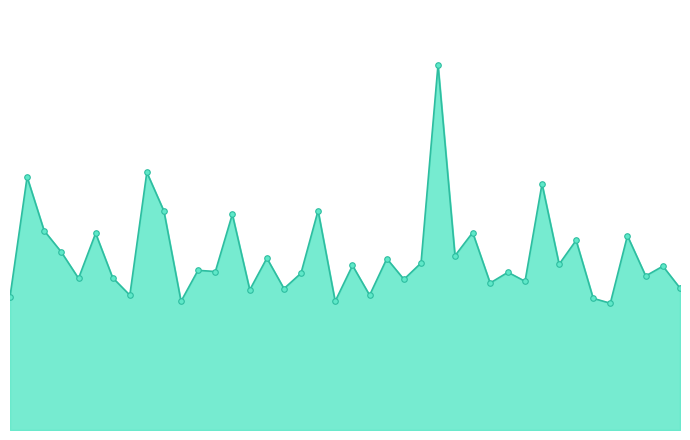

Does the chart have visible grid lines?

No